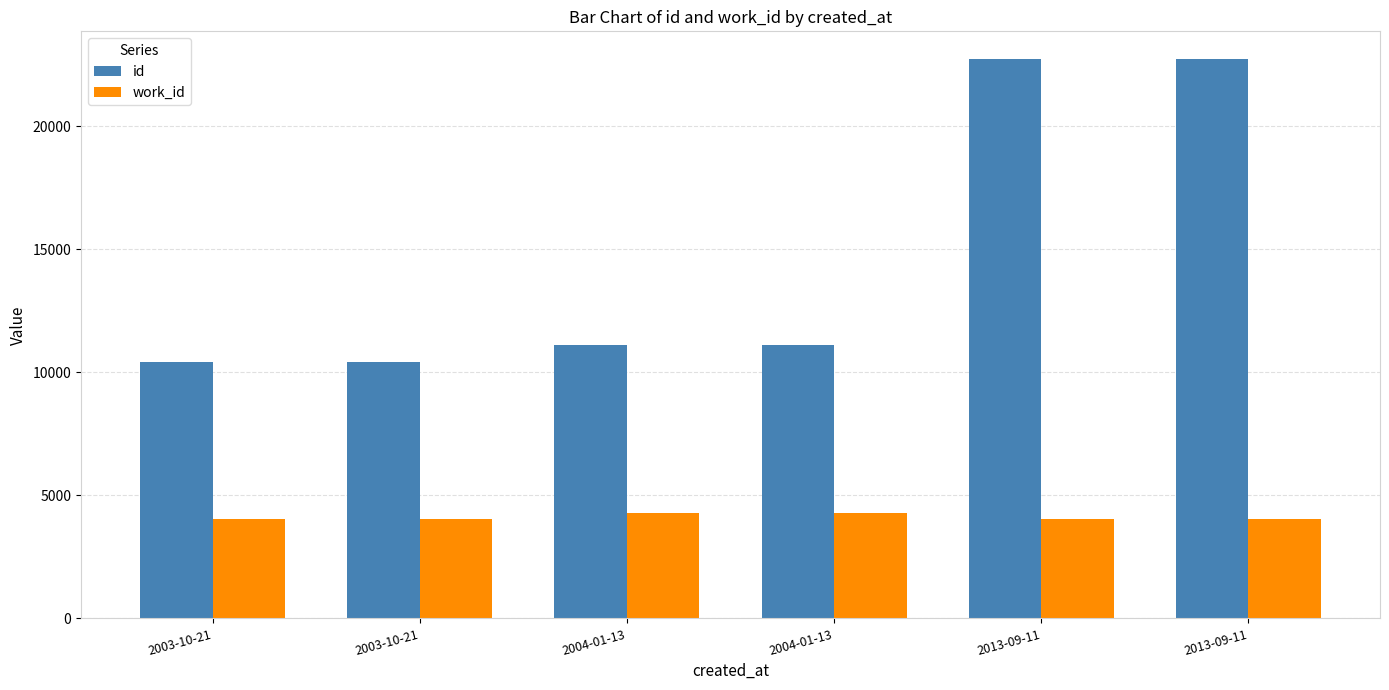

What are all the series names shown in the legend?

id, work_id